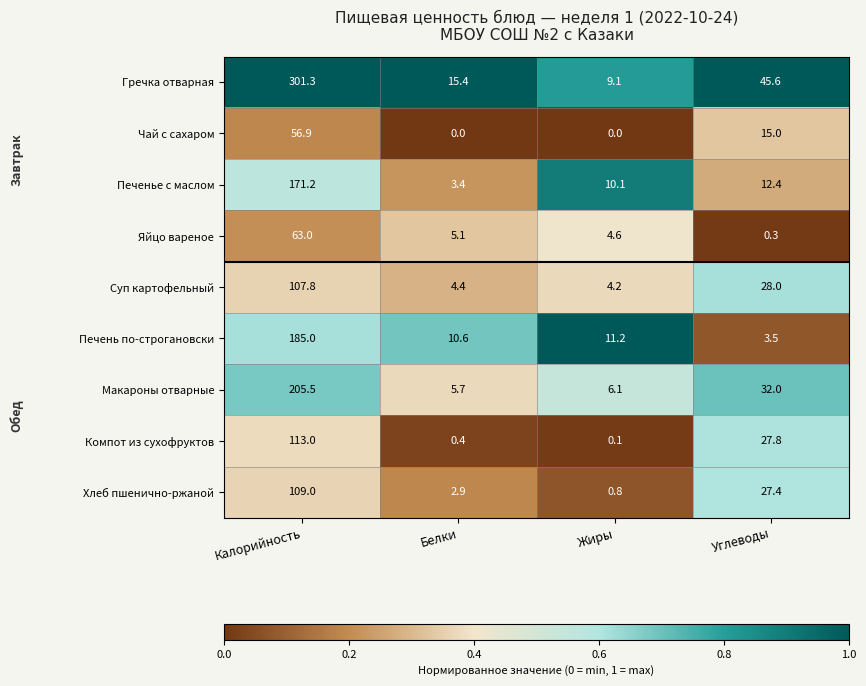

Between Калорийность and Белки, which series saw the biggest shift?

Гречка отварная